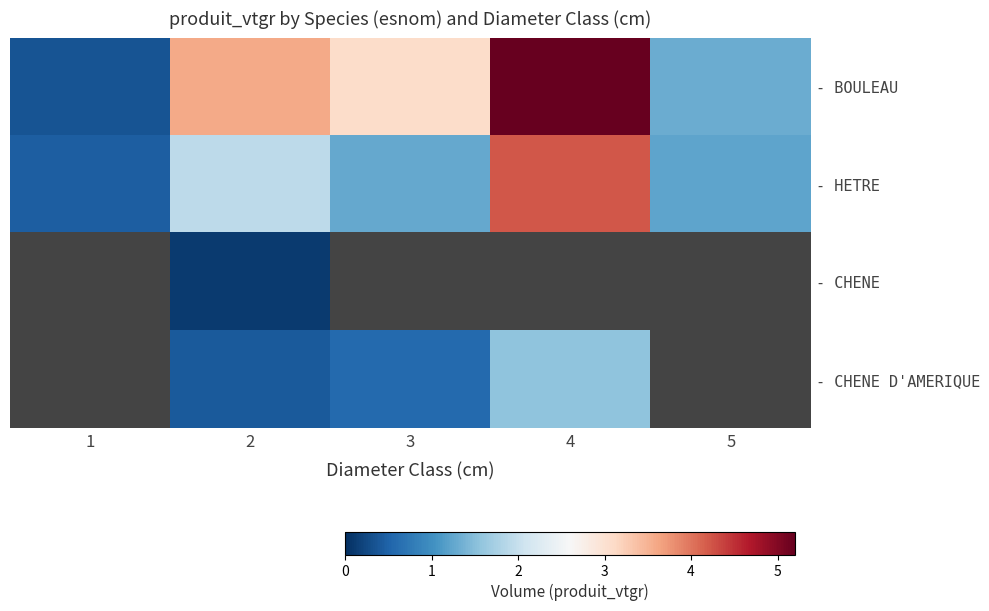

What is the sum of the - BOULEAU values at 3 and 1?

3.4